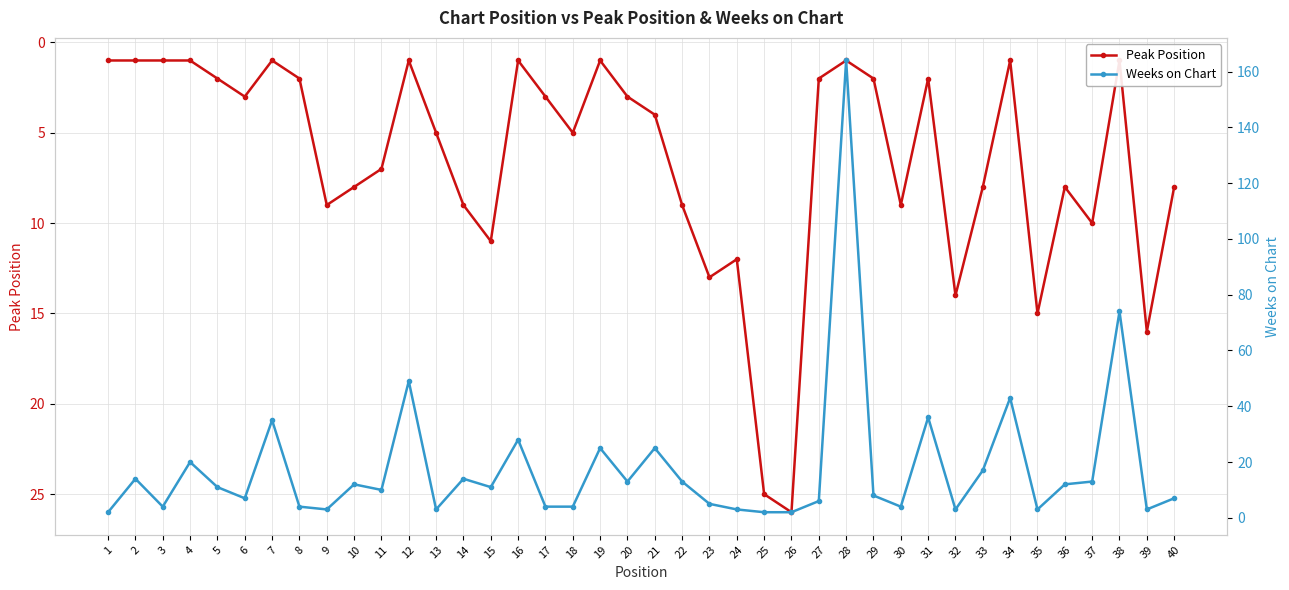

Is the value of Peak Position at 18 greater than the value of Weeks on Chart at 9?

Yes